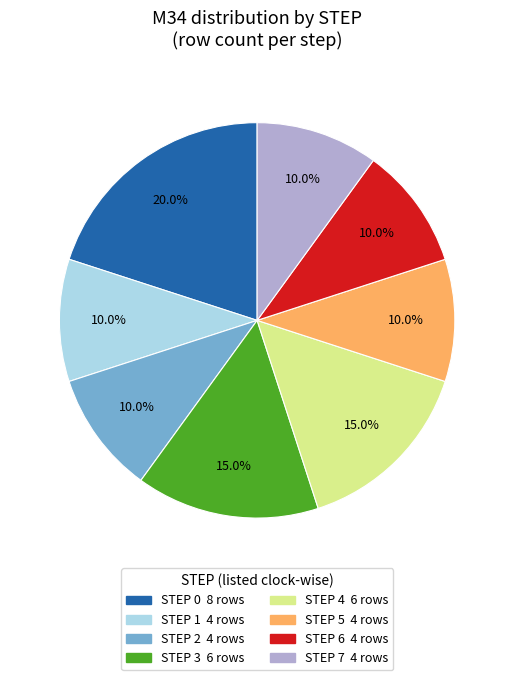

Is there a majority slice in this chart?

No